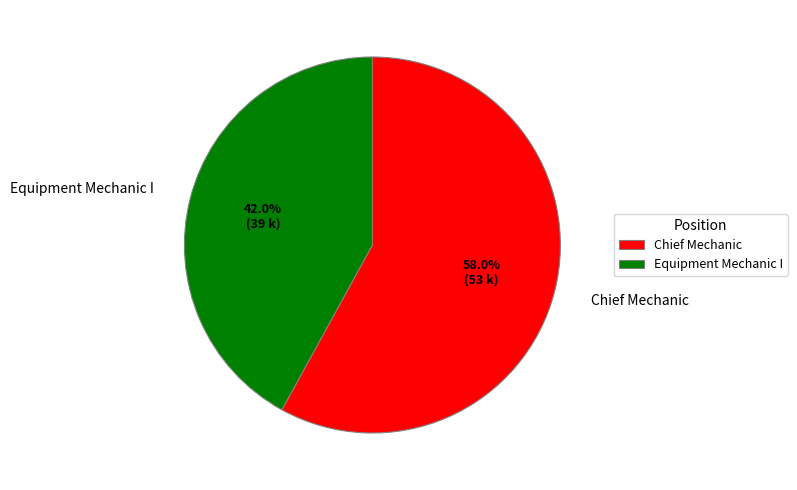

The Chief Mechanic slice represents 68% of the pie. True or false?

False